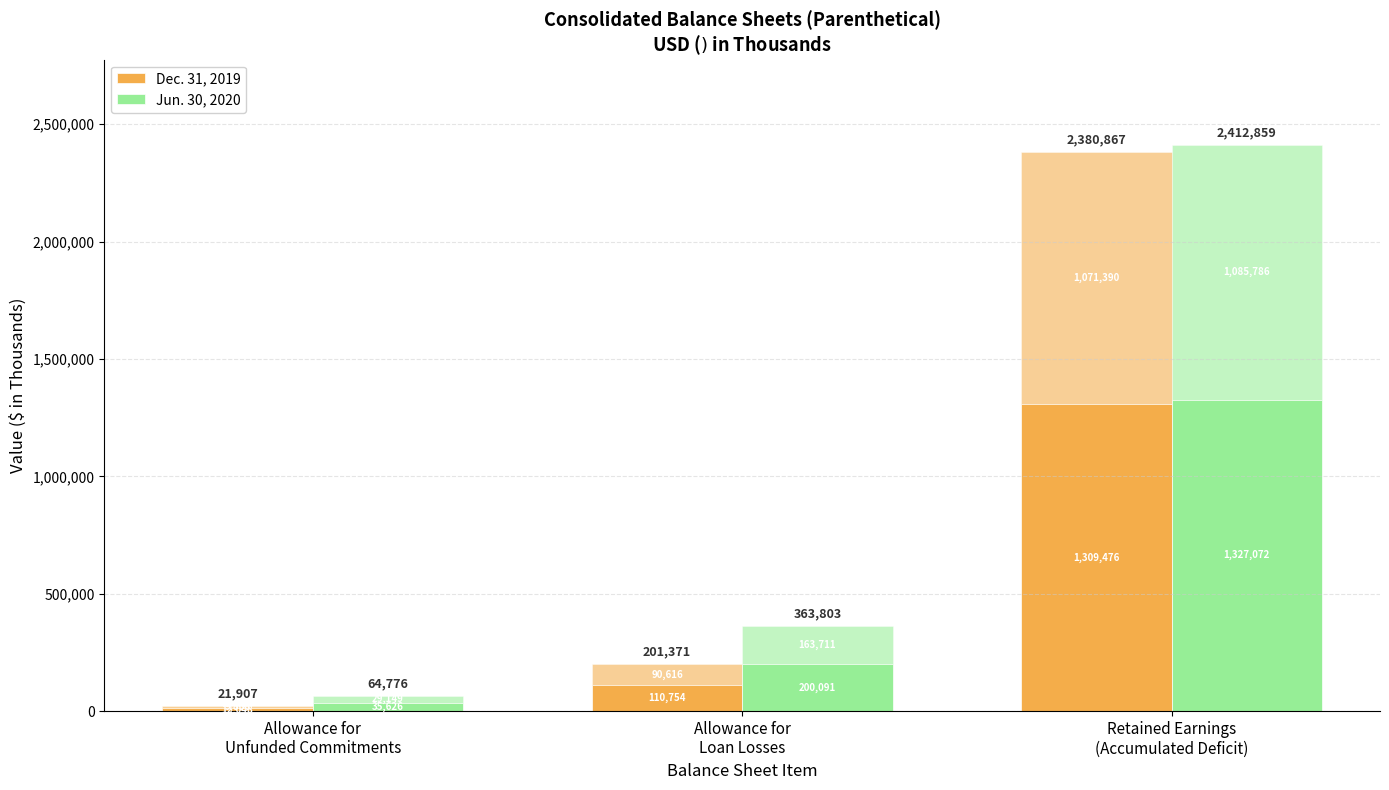

Where is Jun. 30, 2020 nearest to the value 681349?

Allowance for
Loan Losses